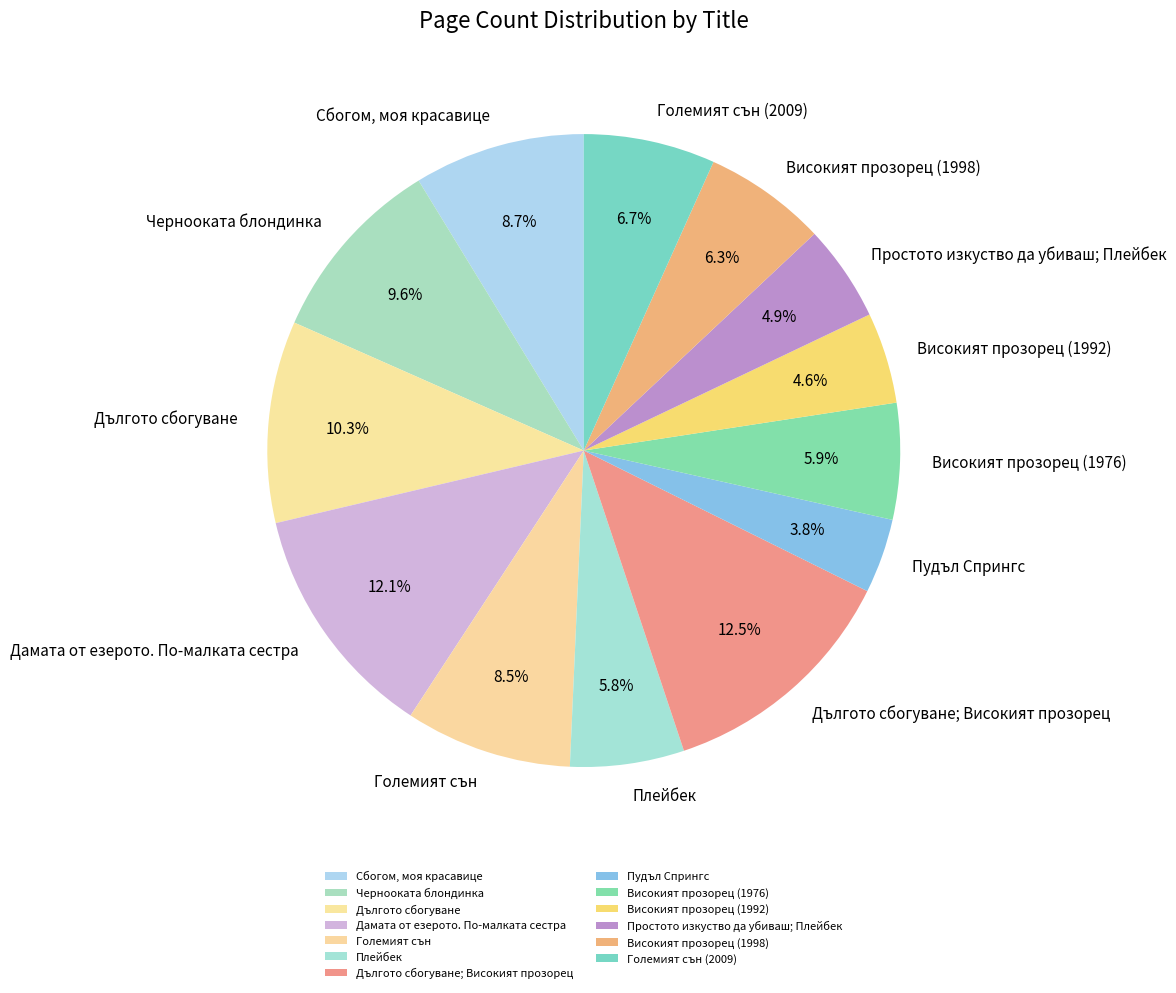

Count the number of slices in the pie.

13